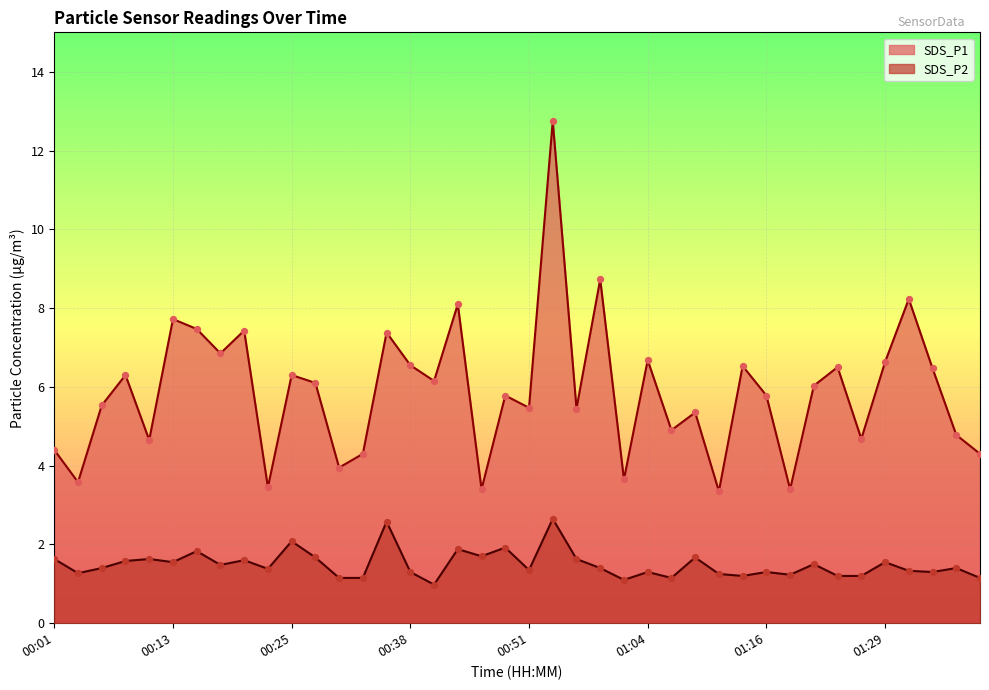

What are all the series names shown in the legend?

SDS_P1, SDS_P2